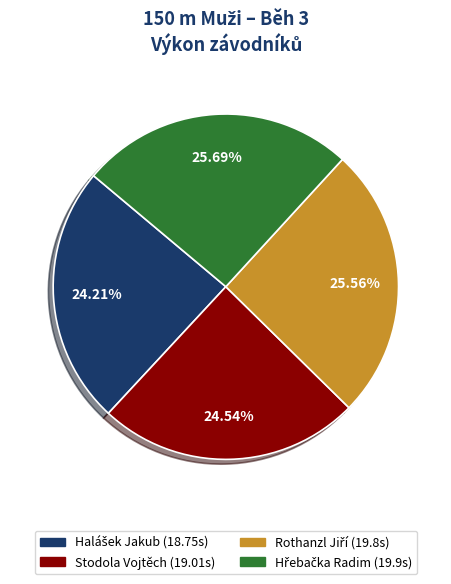

Is there any slice that represents more than half of the pie?

No